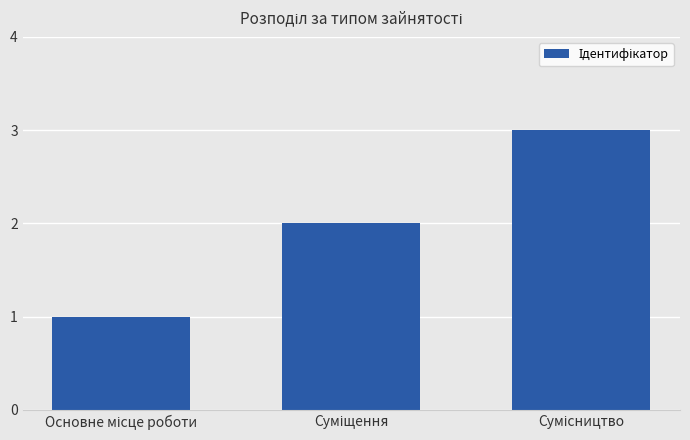

What is the difference between the maximum and minimum values?

2